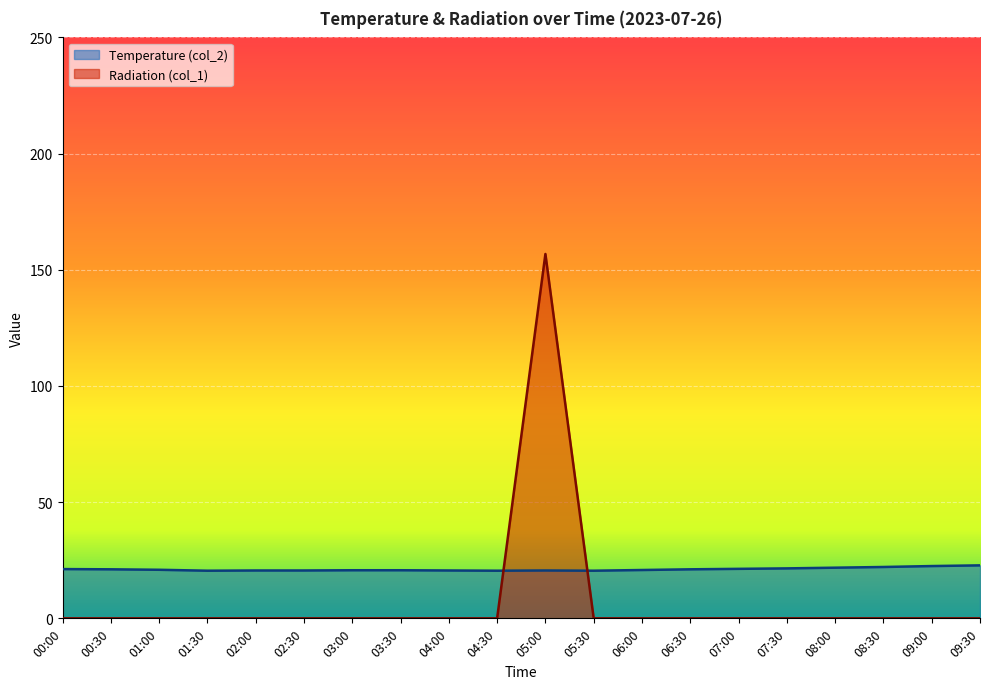

Reading right to left, list all the values displayed in this chart.

Temperature (col_2): 22.8	22.5	22.1	21.8	21.5	21.3	21.1	20.8	20.5	20.6	20.5	20.6	20.7	20.7	20.6	20.6	20.5	20.9	21.1	21.2
Radiation (col_1): 0.0	0.0	0.0	0.0	0.0	0.0	0.0	0.0	0.0	156.8	0.0	0.0	0.0	0.0	0.0	0.0	0.0	0.0	0.0	0.0